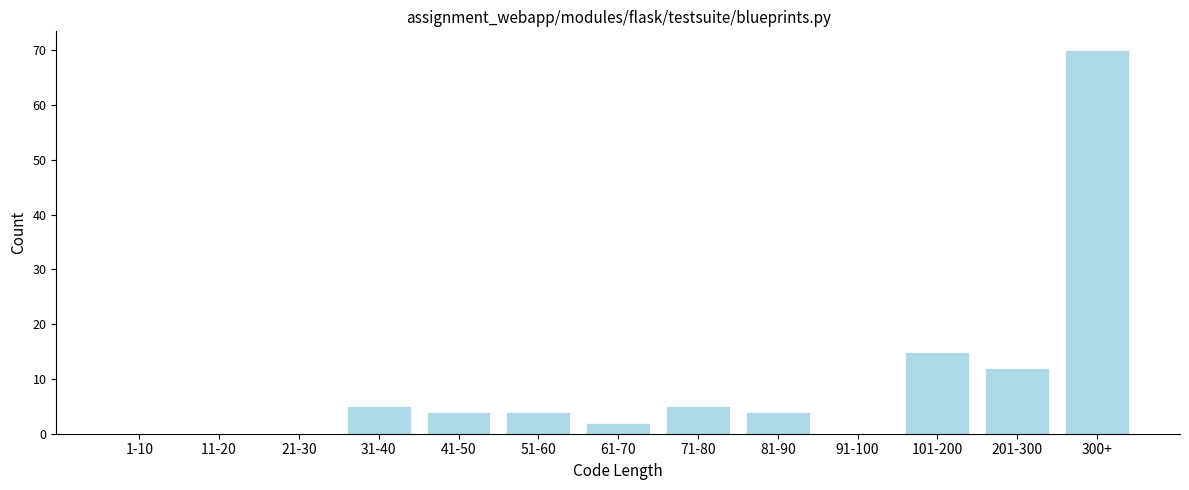

Reading left to right, what are all the values shown in this chart?

1-10=0	11-20=0	21-30=0	31-40=5	41-50=4	51-60=4	61-70=2	71-80=5	81-90=4	91-100=0	101-200=15	201-300=12	300+=70